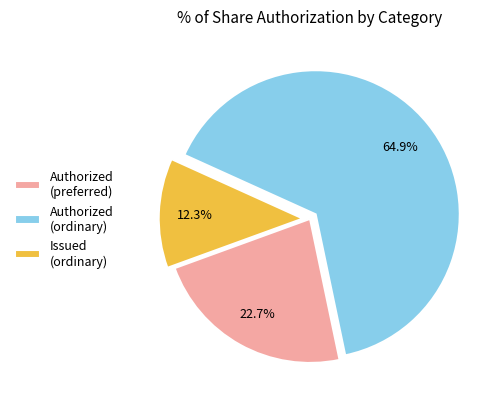

Do Authorized (ordinary) and Issued (ordinary) together represent more than half of the pie?

Yes